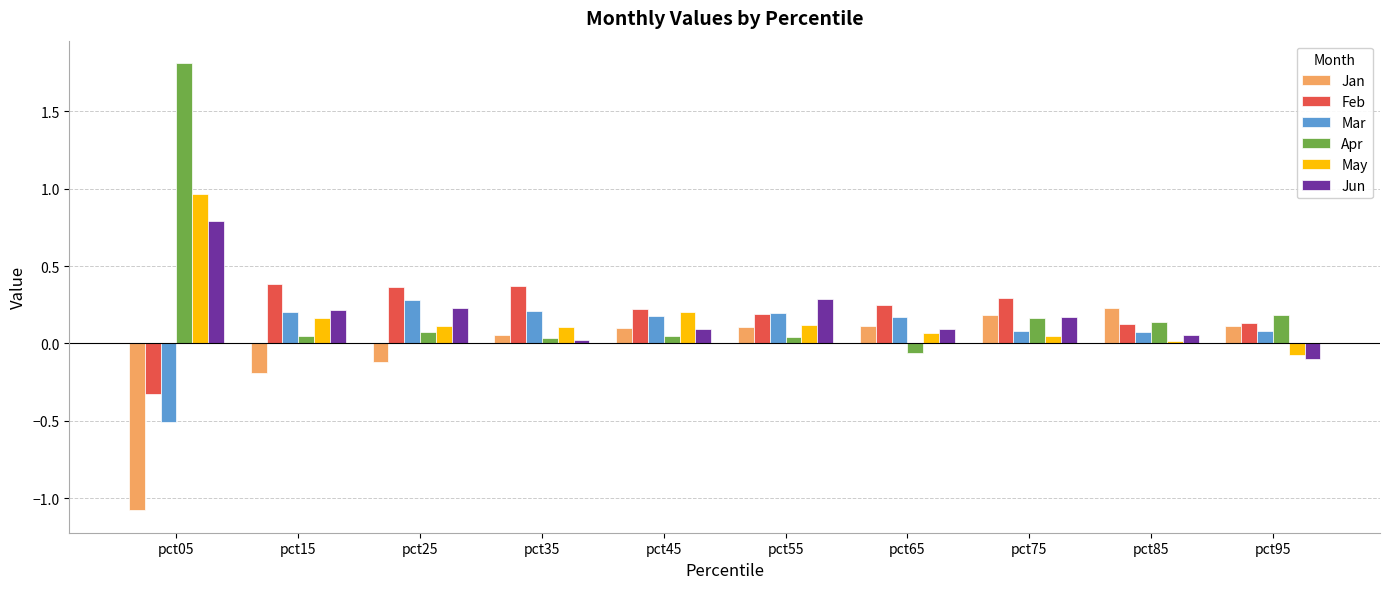

Is it true that Jan equals 0.2 at pct75?

True